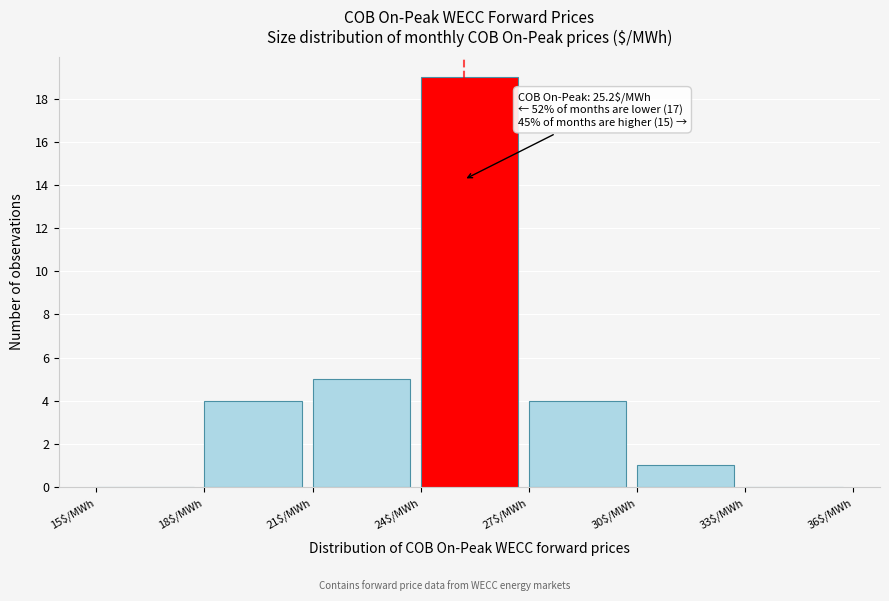

Over which range of the x-axis is the bar tallest?

24 to 27